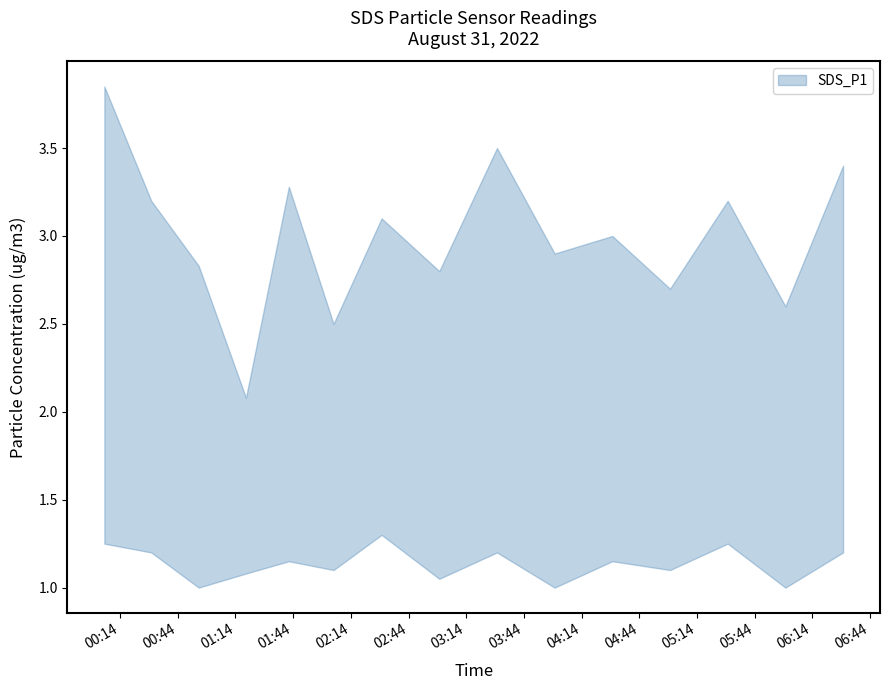

At which category is the sum across all series the highest?

2022/08/31 00:05:49